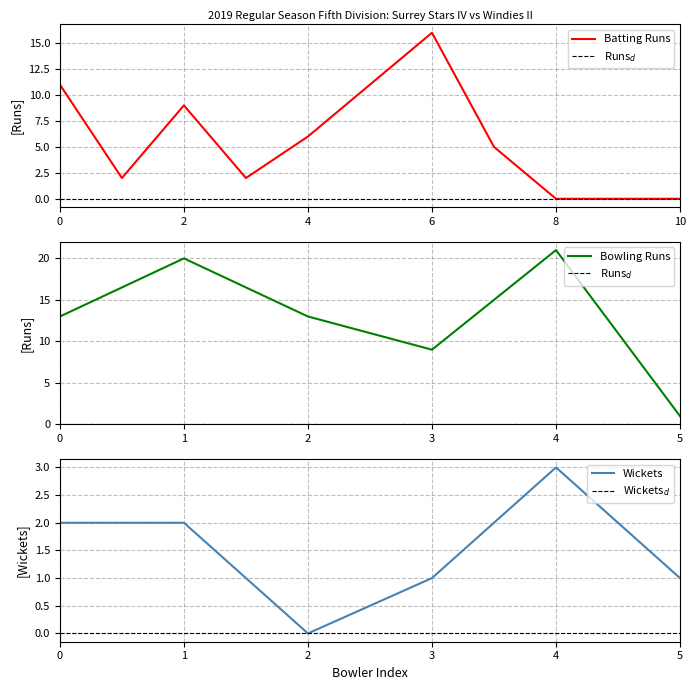

The Batting Runs series shows 0 at 10. True or false?

True